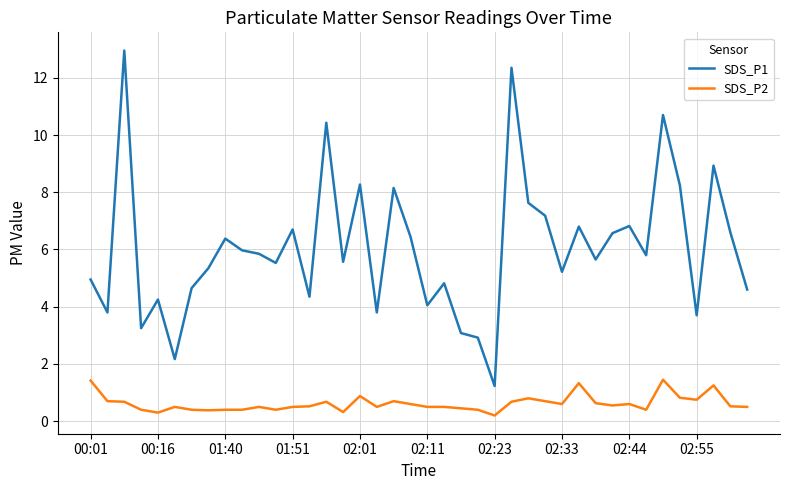

True or false: SDS_P1 and SDS_P2 intersect in this chart.

False